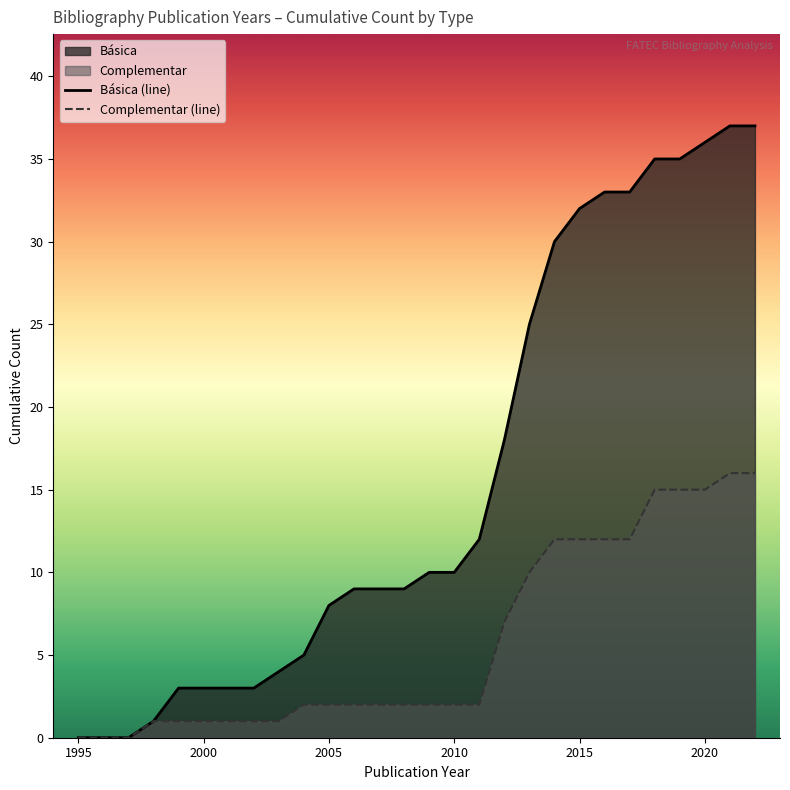

How many data points does each series have?

28